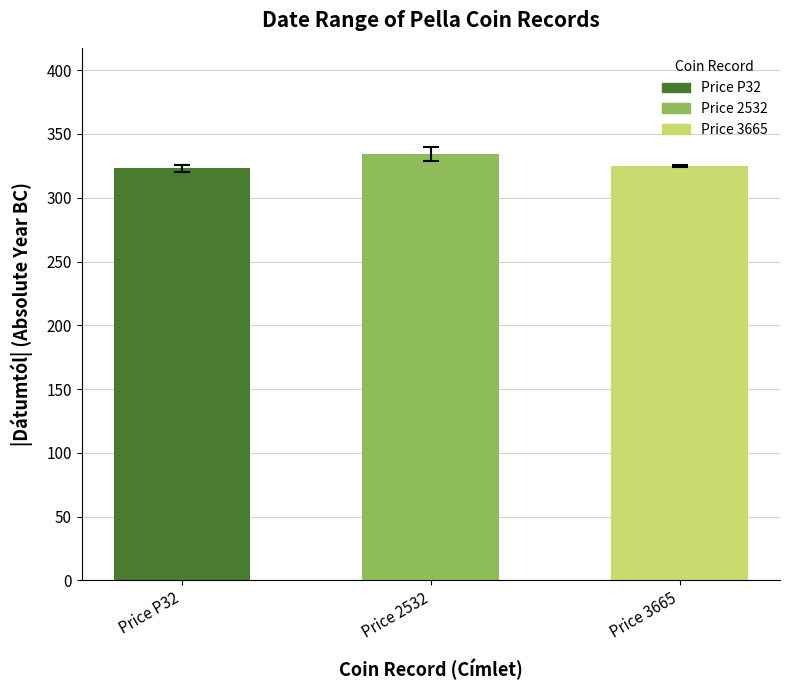

What is the greatest value displayed?

334